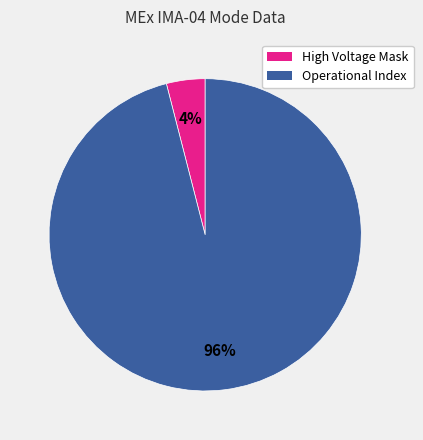

What is the smallest slice in the pie chart?

High Voltage Mask